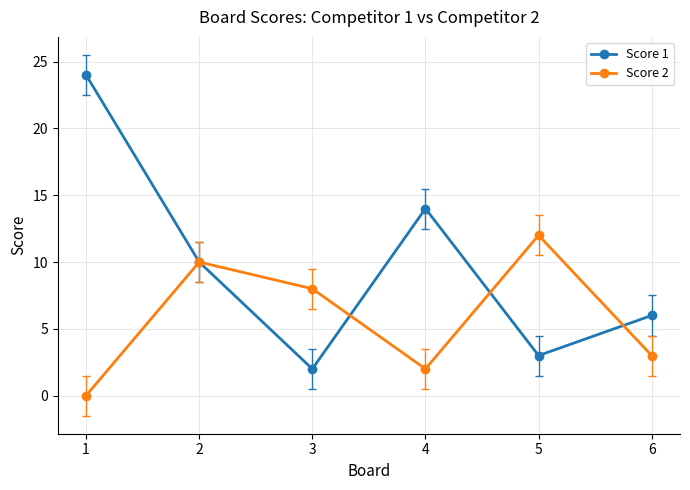

After their last crossing, which series has the higher values: Score 1 or Score 2?

Score 1